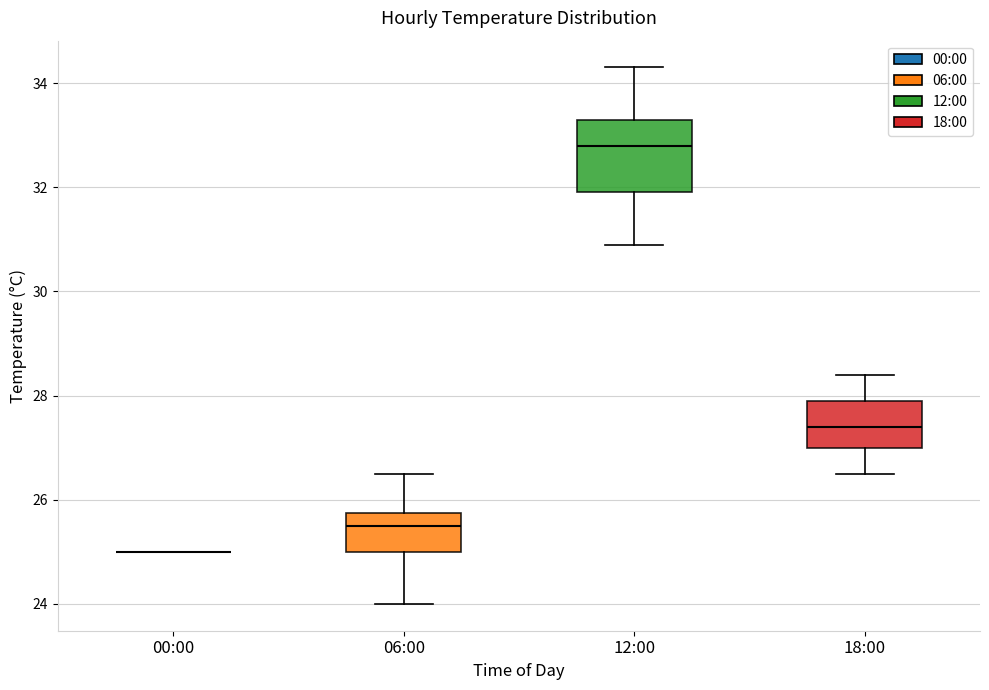

Comparing the boxes themselves (not the whiskers), which one is the tallest?

12:00